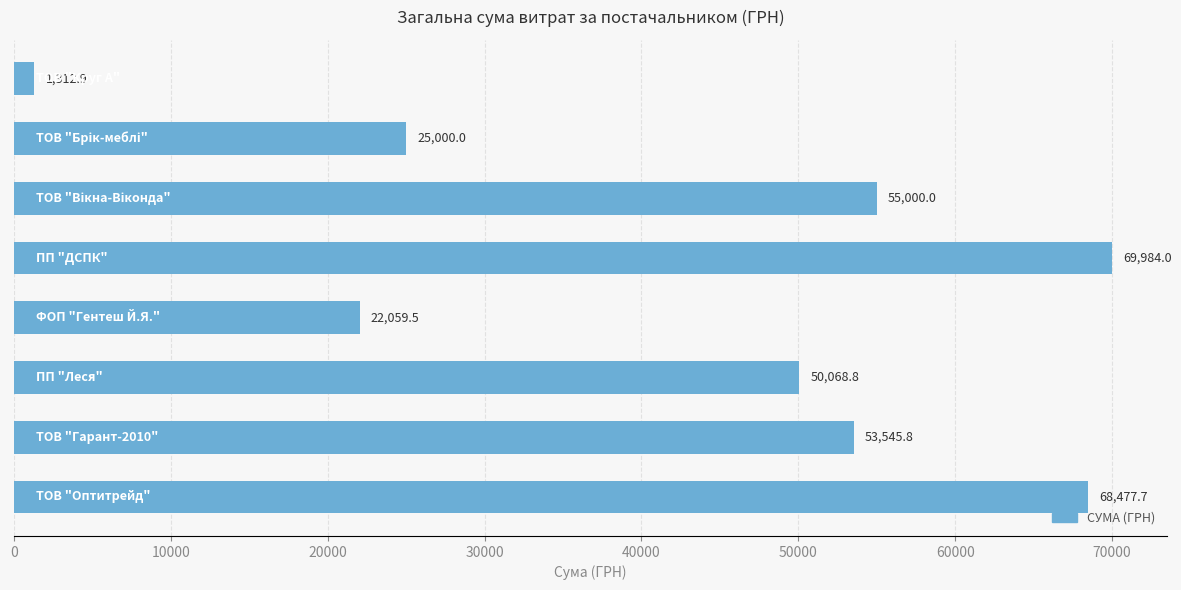

Between 0 and 40000, which is larger?

40000